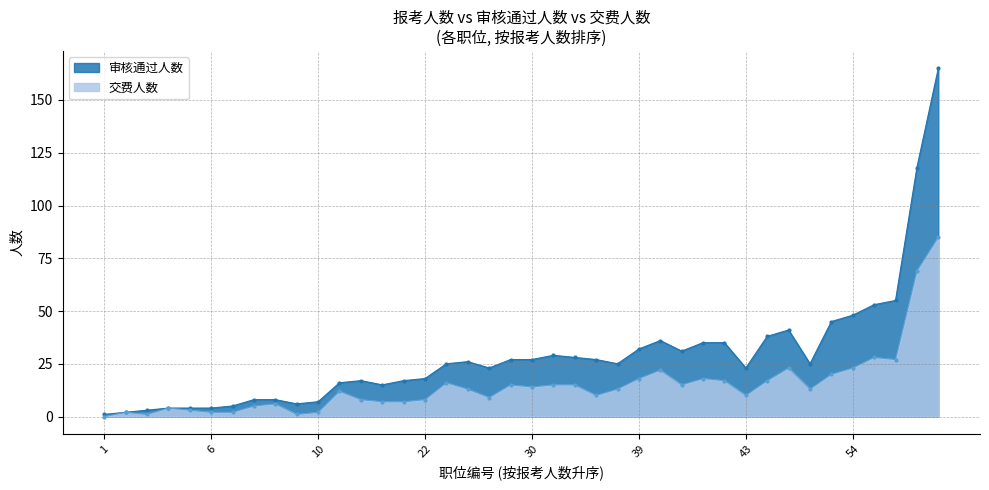

How many lines are shown in the chart?

2